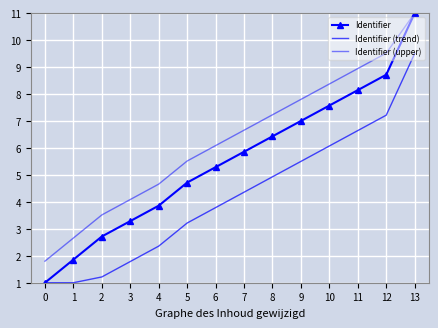

What value does the Identifier (upper) series have at 11?

8.9